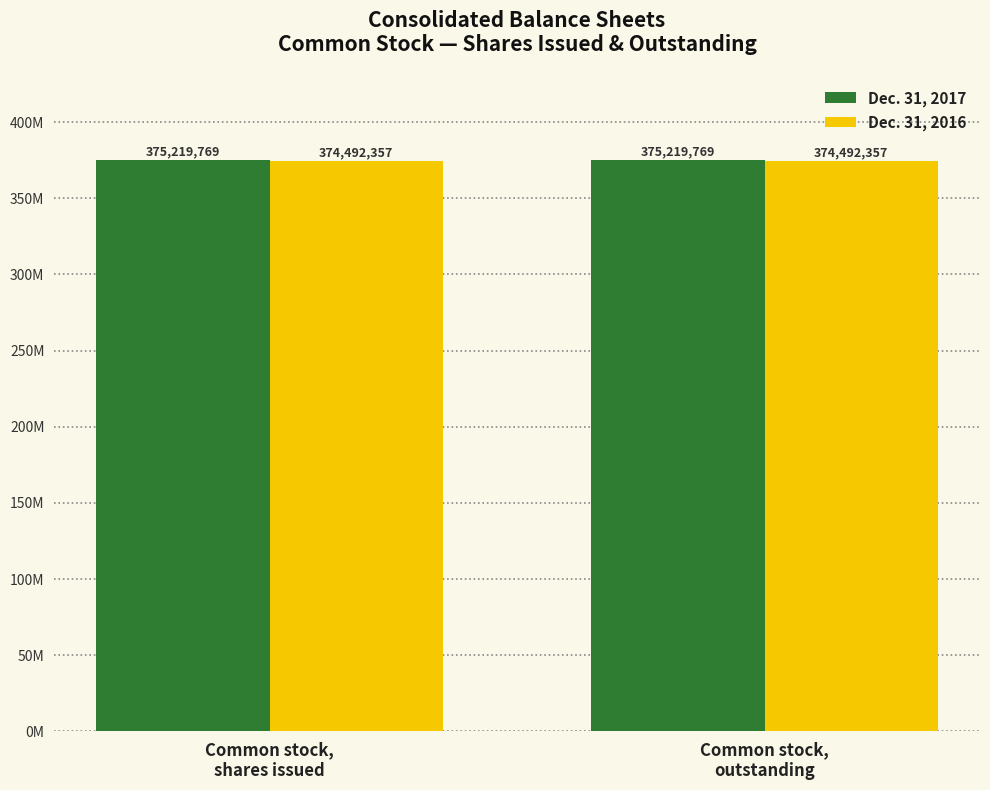

What are all the series names shown in the legend?

Dec. 31, 2017, Dec. 31, 2016